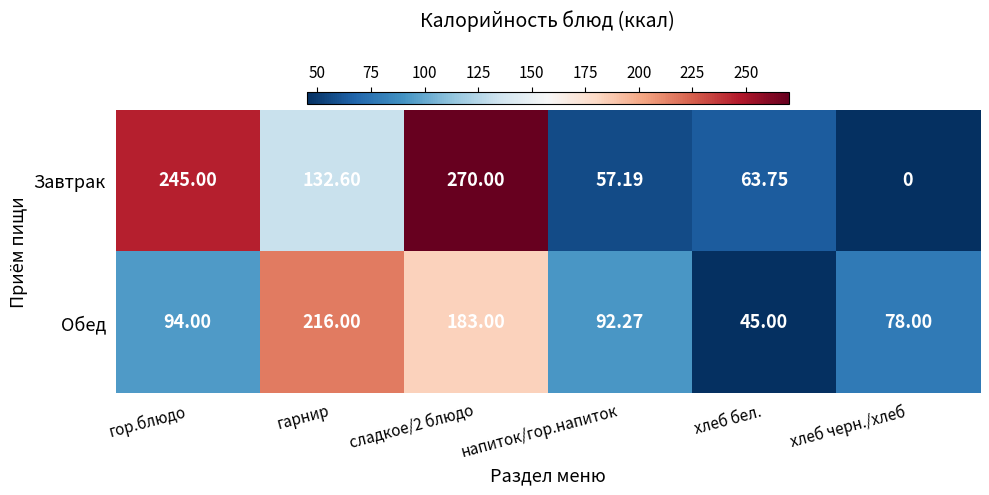

At which category is the sum across all series the highest?

сладкое/2 блюдо